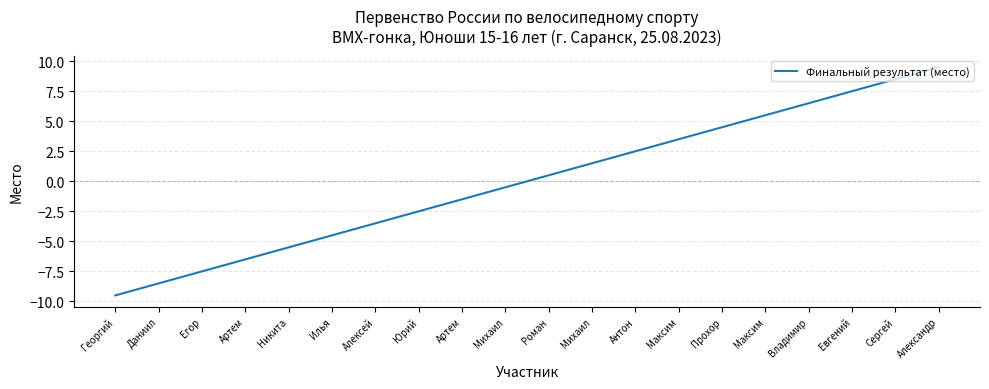

What is the label of the 6th point from the left?

Илья